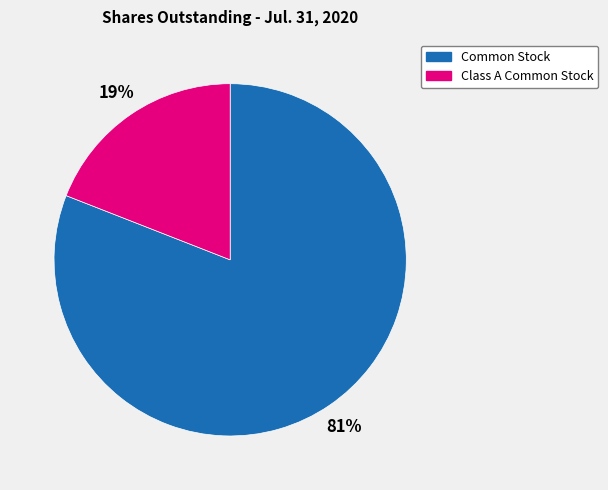

Count the number of slices in the pie.

2